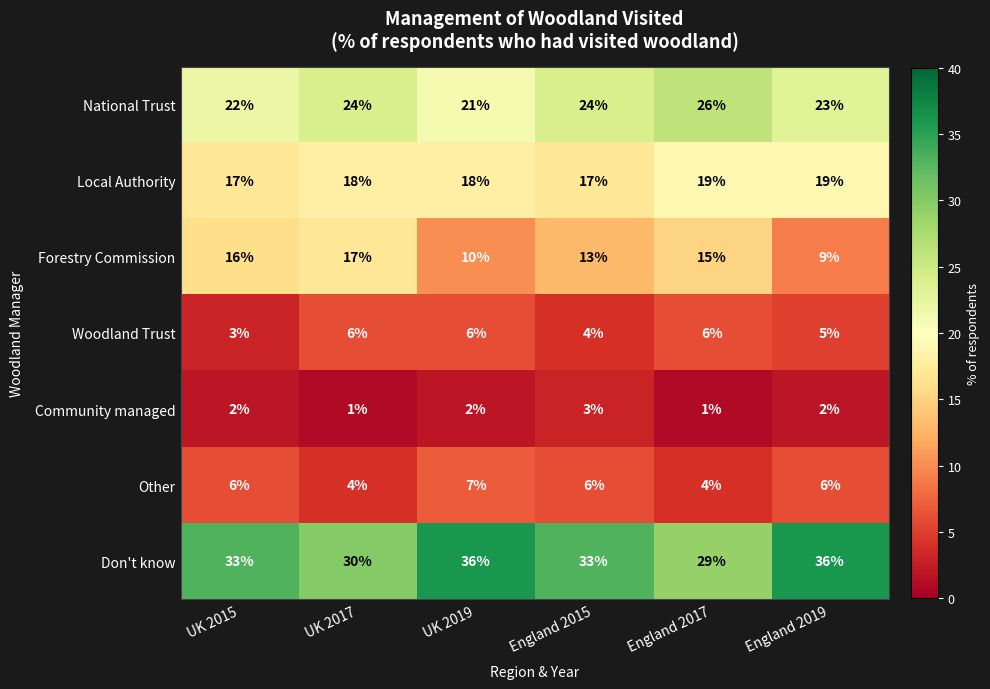

At which label does Forestry Commission first exceed 15?

UK 2015